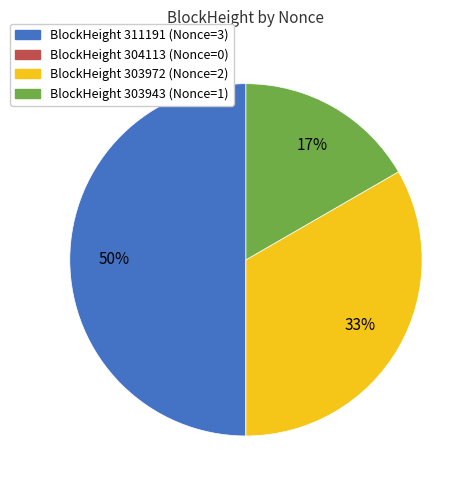

To the nearest percent, what is the average slice percentage?

25%